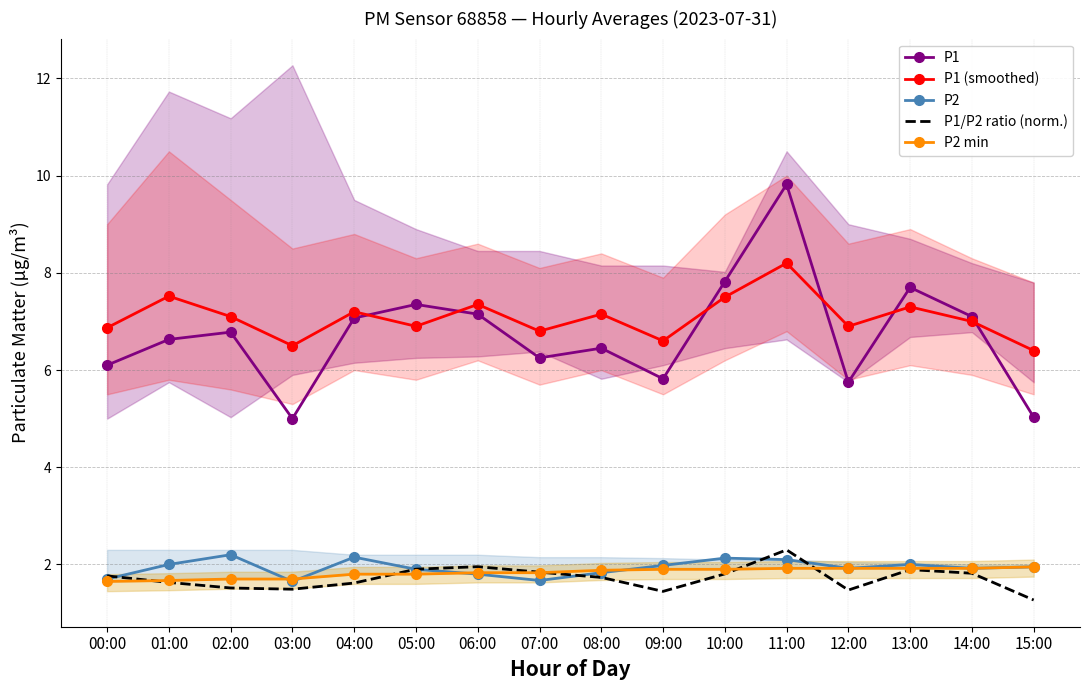

At 12:00, list the series in order from smallest to largest.

P1/P2 ratio (norm.), P2, P2 min, P1, P1 (smoothed)